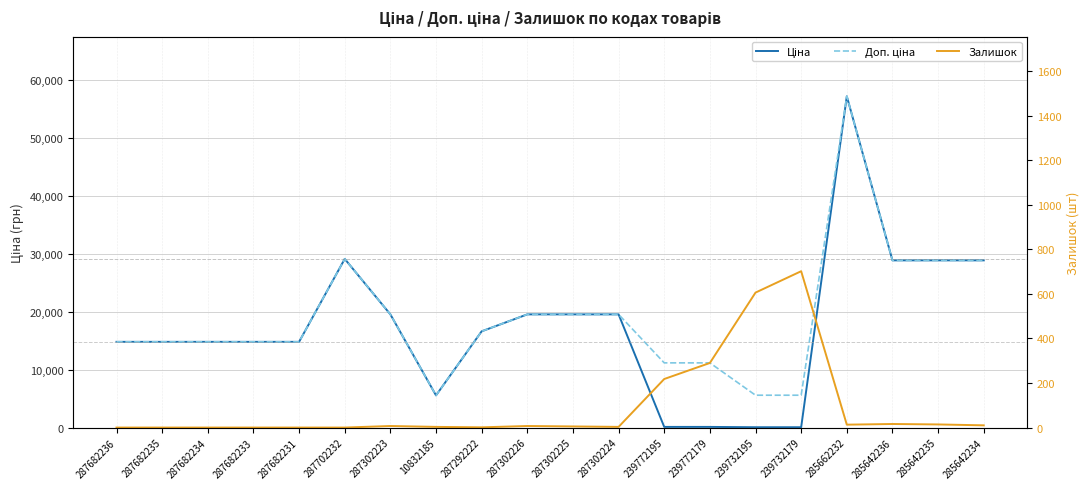

Where is the first local minimum for Доп. ціна?

10832185